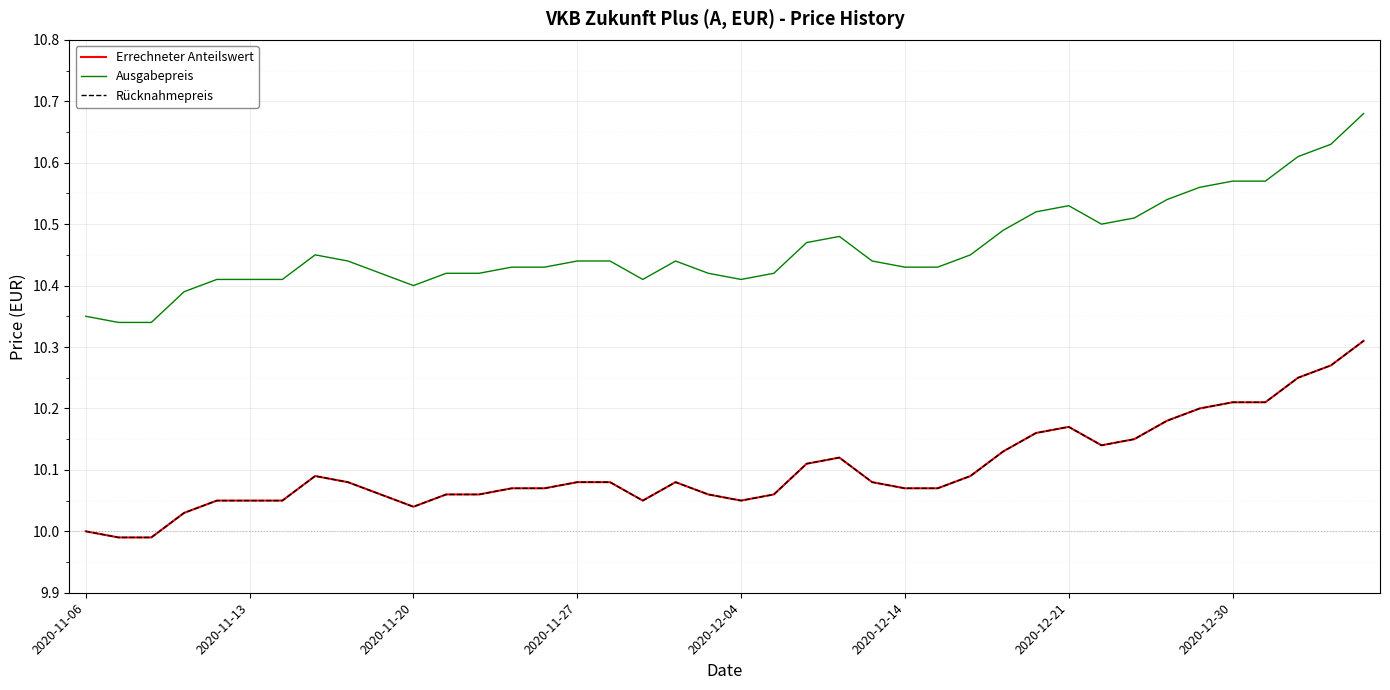

Which series has the widest spread of values?

Ausgabepreis